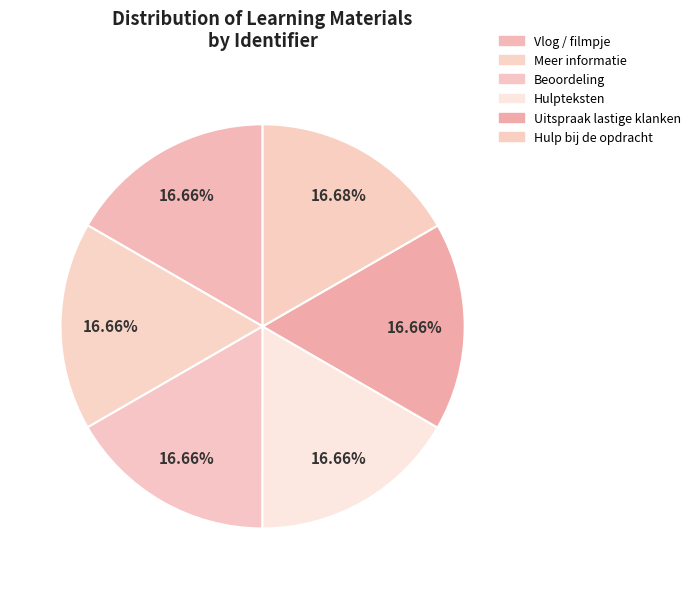

The Uitspraak lastige klanken slice represents 17% of the pie. True or false?

True